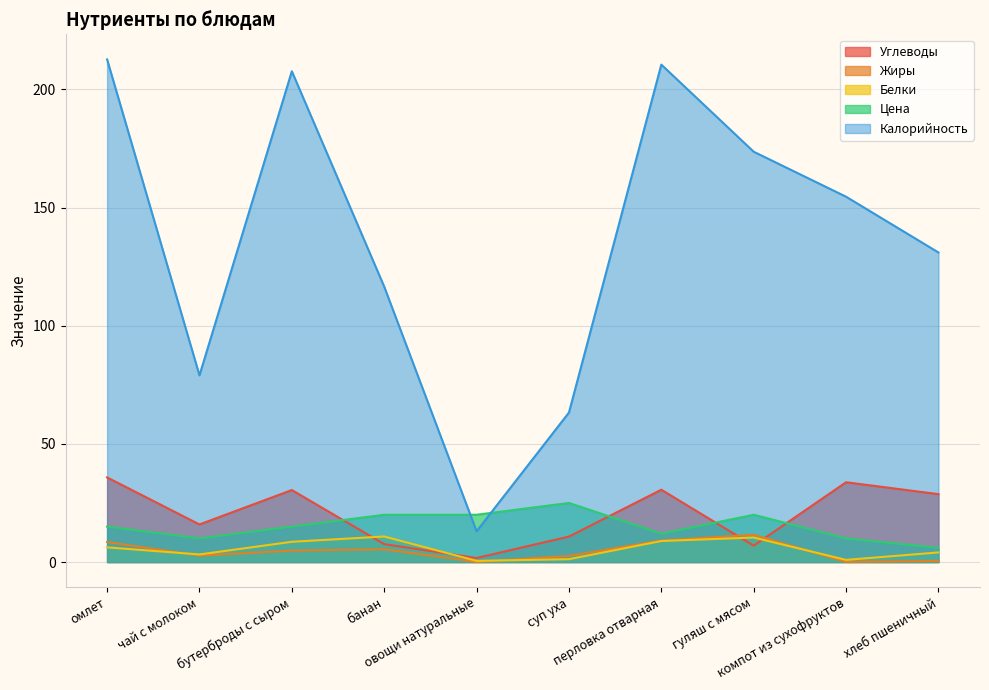

Does the chart display data point markers on the line(s)?

No